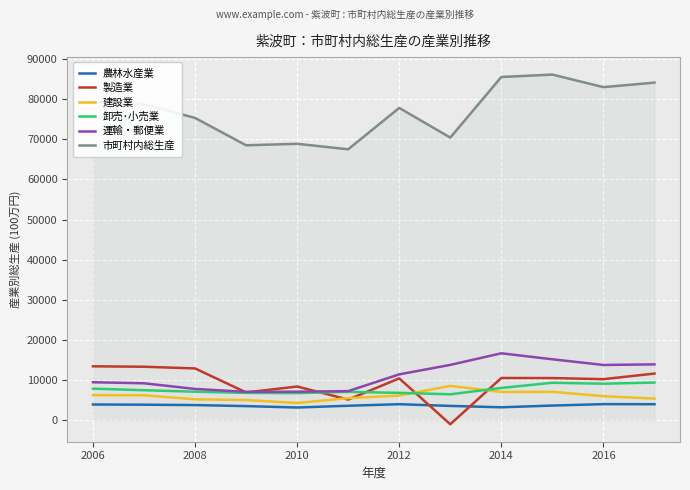

Which series has the widest spread of values?

市町村内総生産